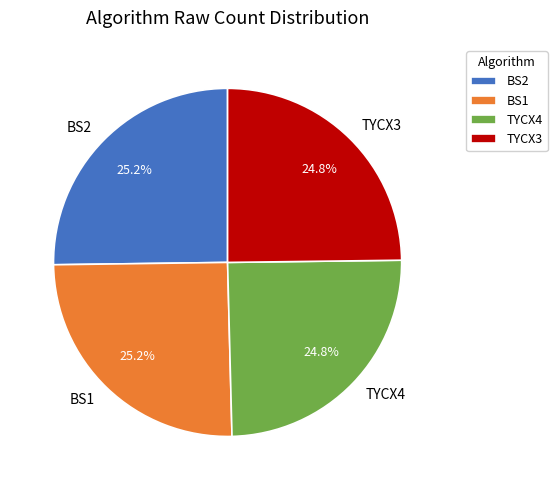

True or false: TYCX3 accounts for 25% of the total.

True